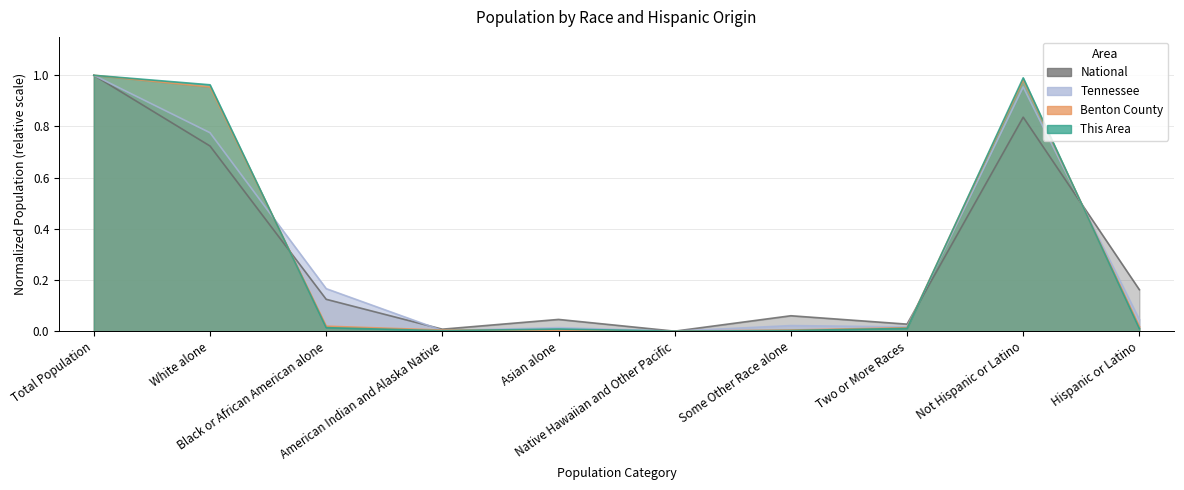

Between Hispanic or Latino and American Indian and Alaska Native, which is larger?

Hispanic or Latino